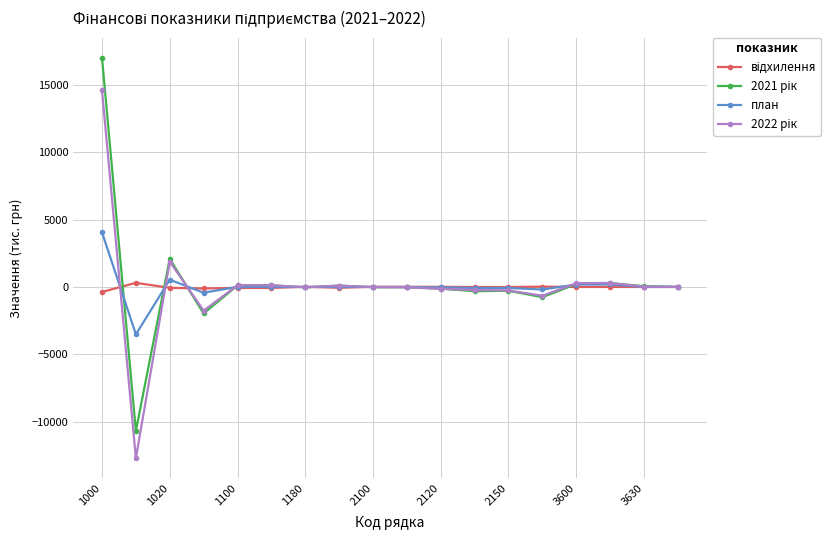

What is the minimum value for план?

-3515.0